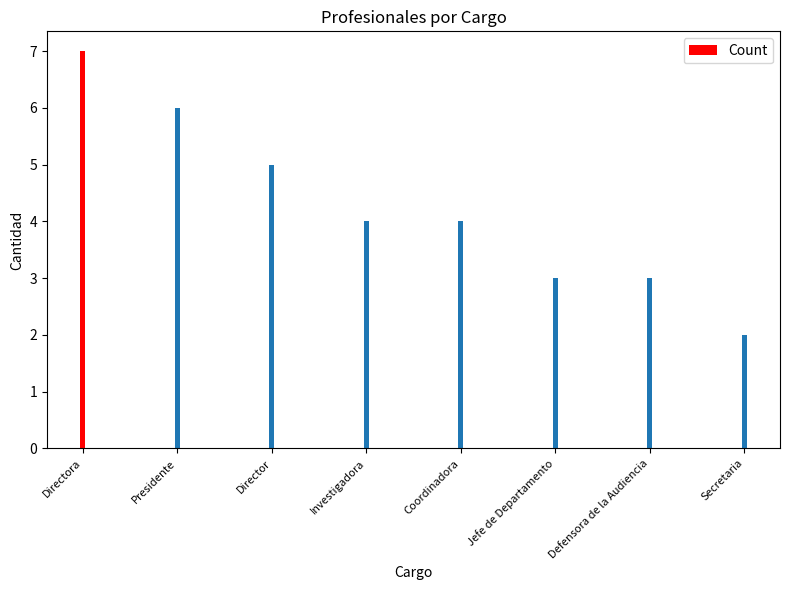

What is the ratio of the value at Directora to the value at Presidente?

1.2